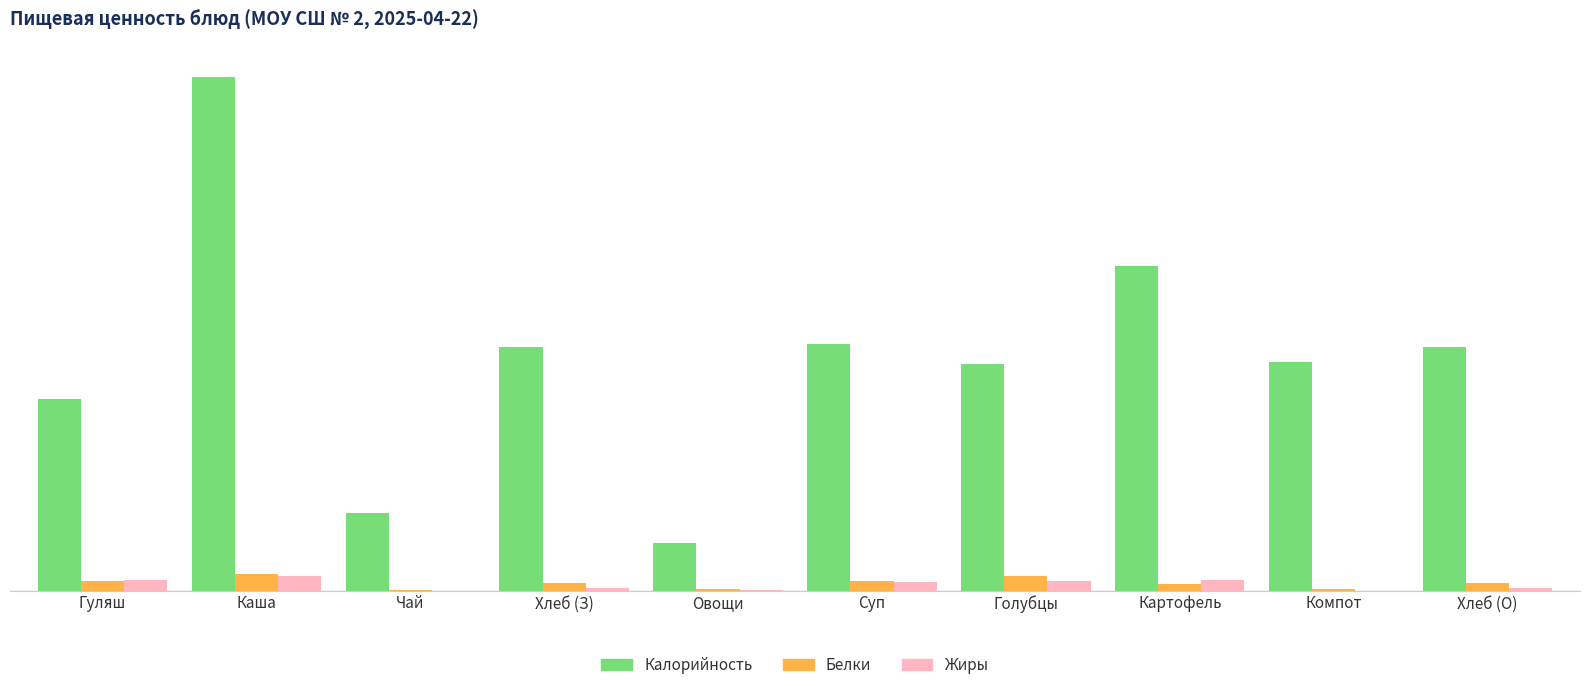

Rank the series at Хлеб (О) from lowest to highest value.

Жиры, Белки, Калорийность